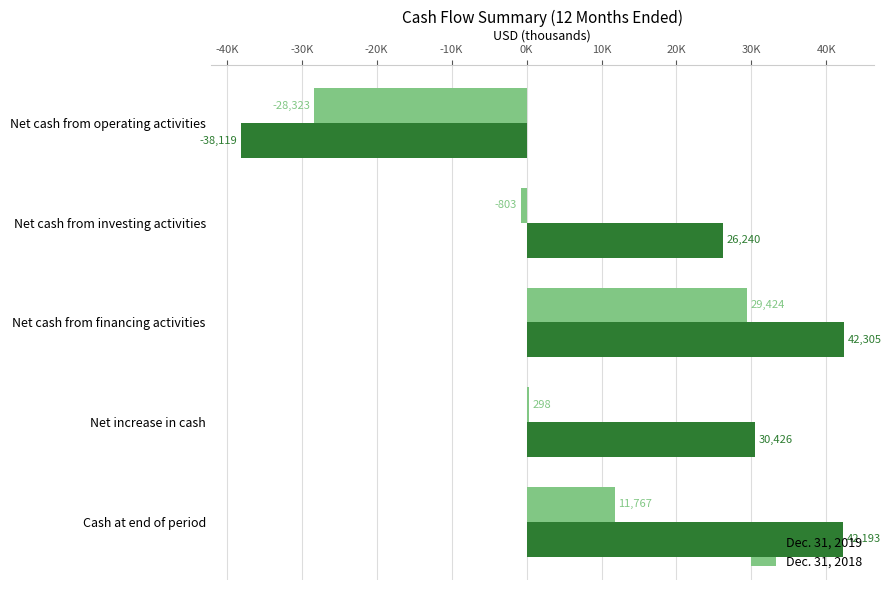

At which category does the chart reach its peak across all series?

Net cash from financing activities